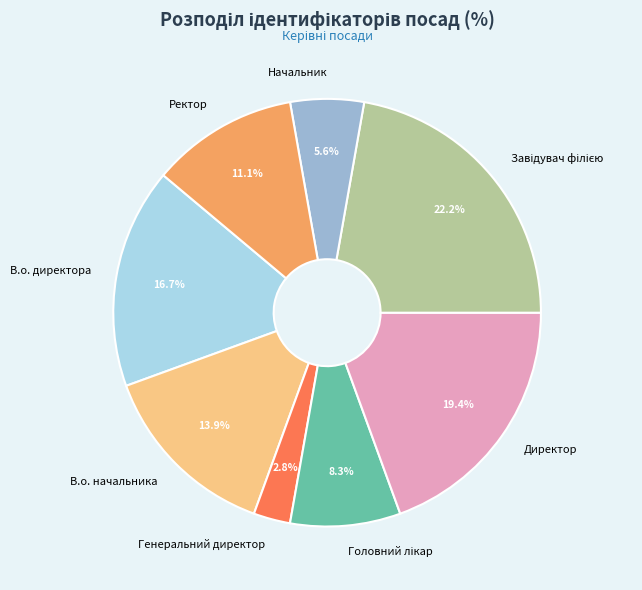

What is the ratio of the value at Директор to the value at В.о. начальника?

1.4